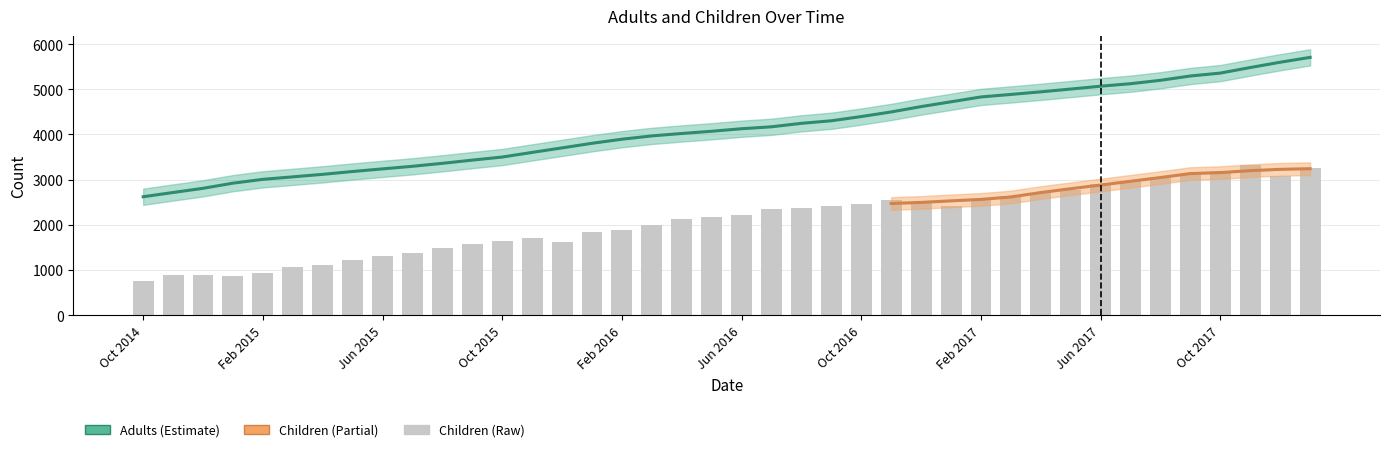

True or false: Adults has a value of 2491.6 at Mar 2017.

False